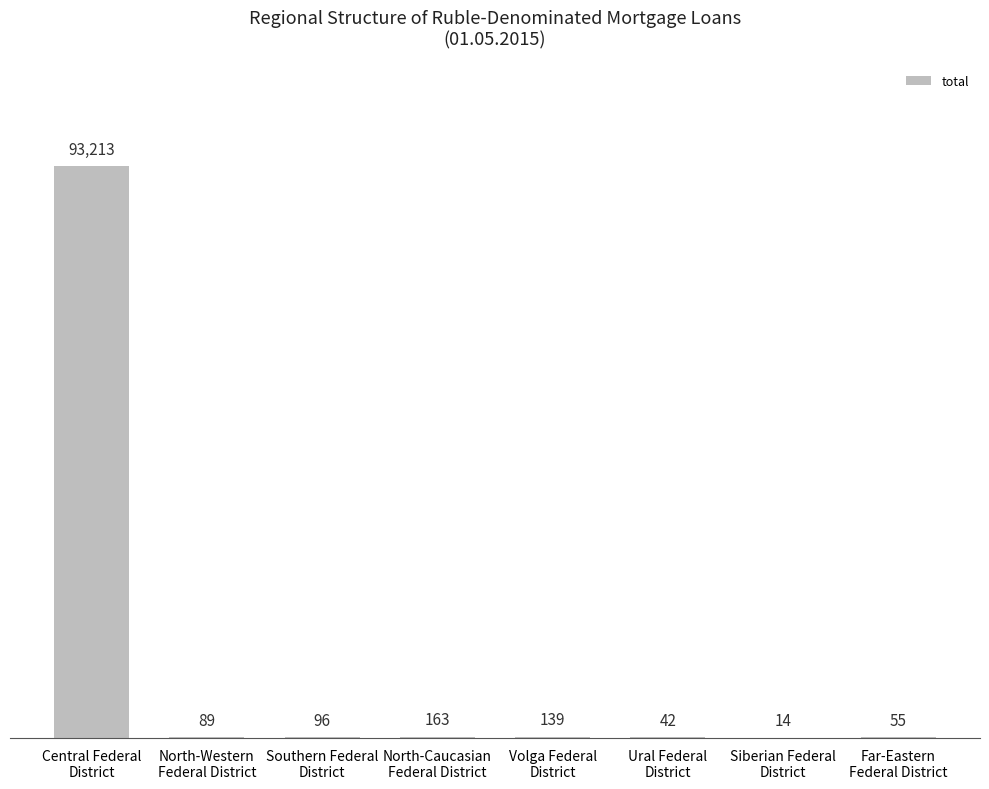

What is the sum of all values?

93811